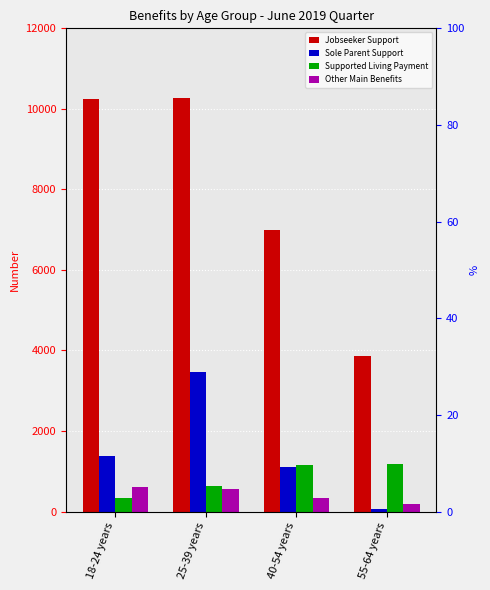

Count the number of data series in this chart.

4